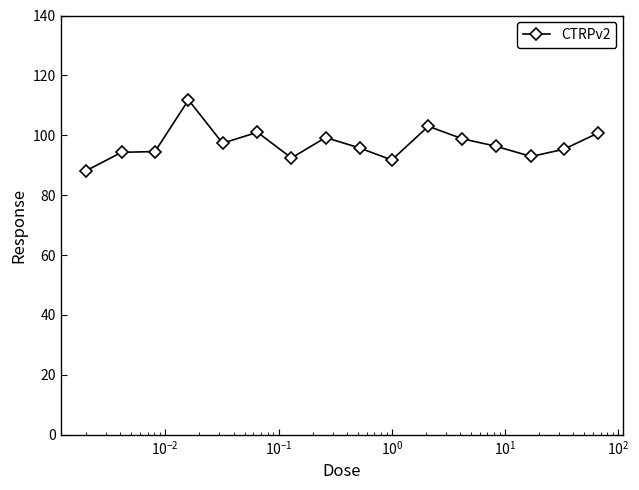

What is the difference between the maximum and minimum values?

23.6